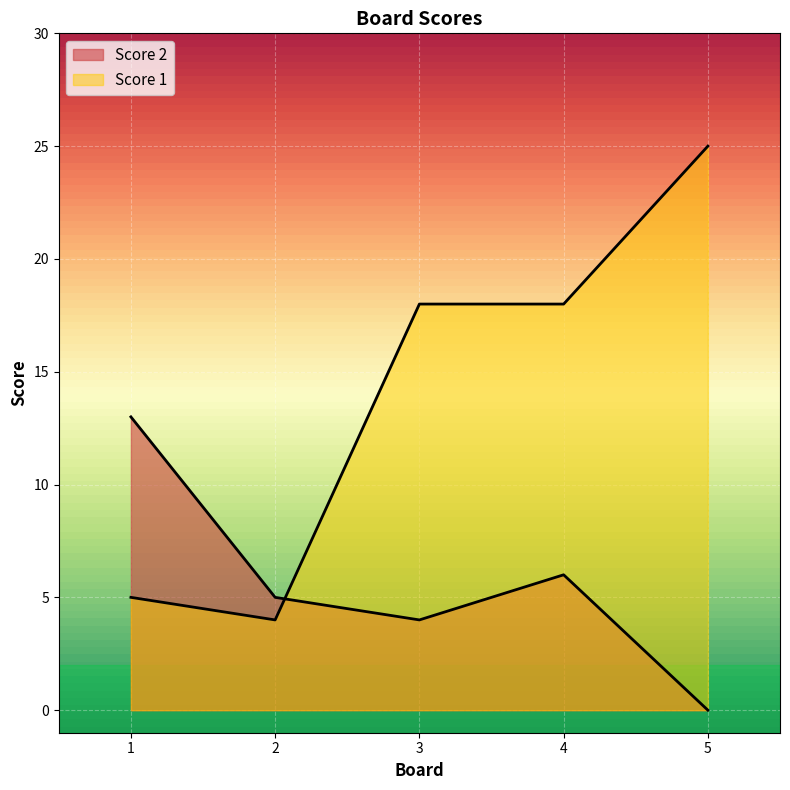

The Score 1 series shows 7 at 4. True or false?

False